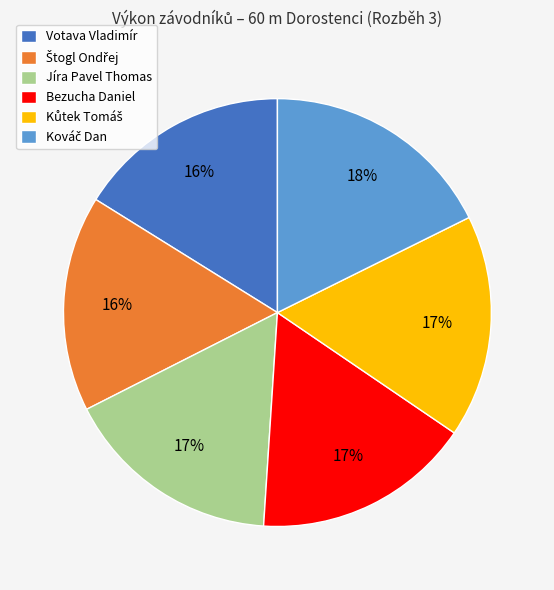

To the nearest percent, what is the difference between the largest and smallest slice percentages?

2%